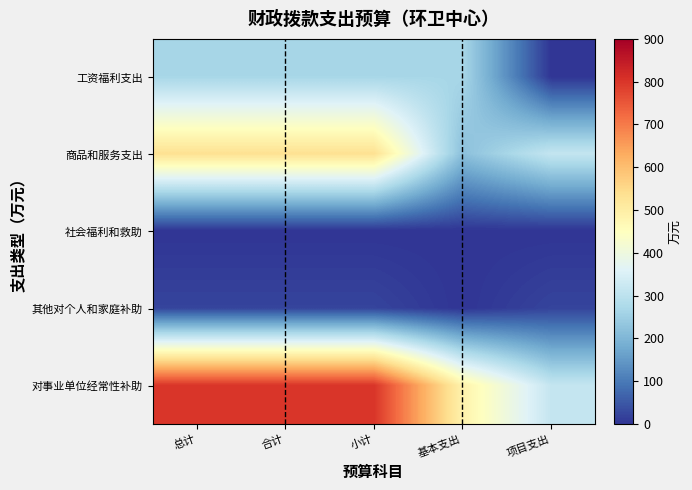

How many series are shown in this chart?

5